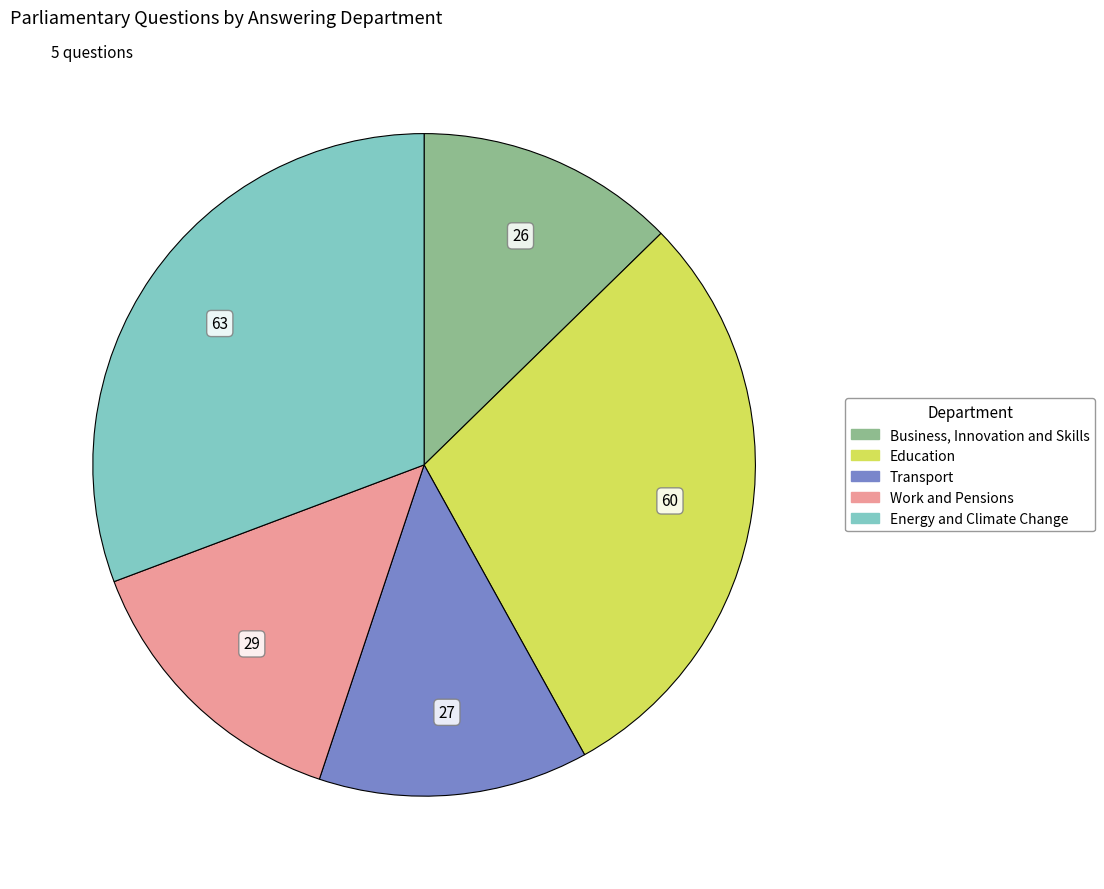

The Energy and Climate Change slice represents 21% of the pie. True or false?

False